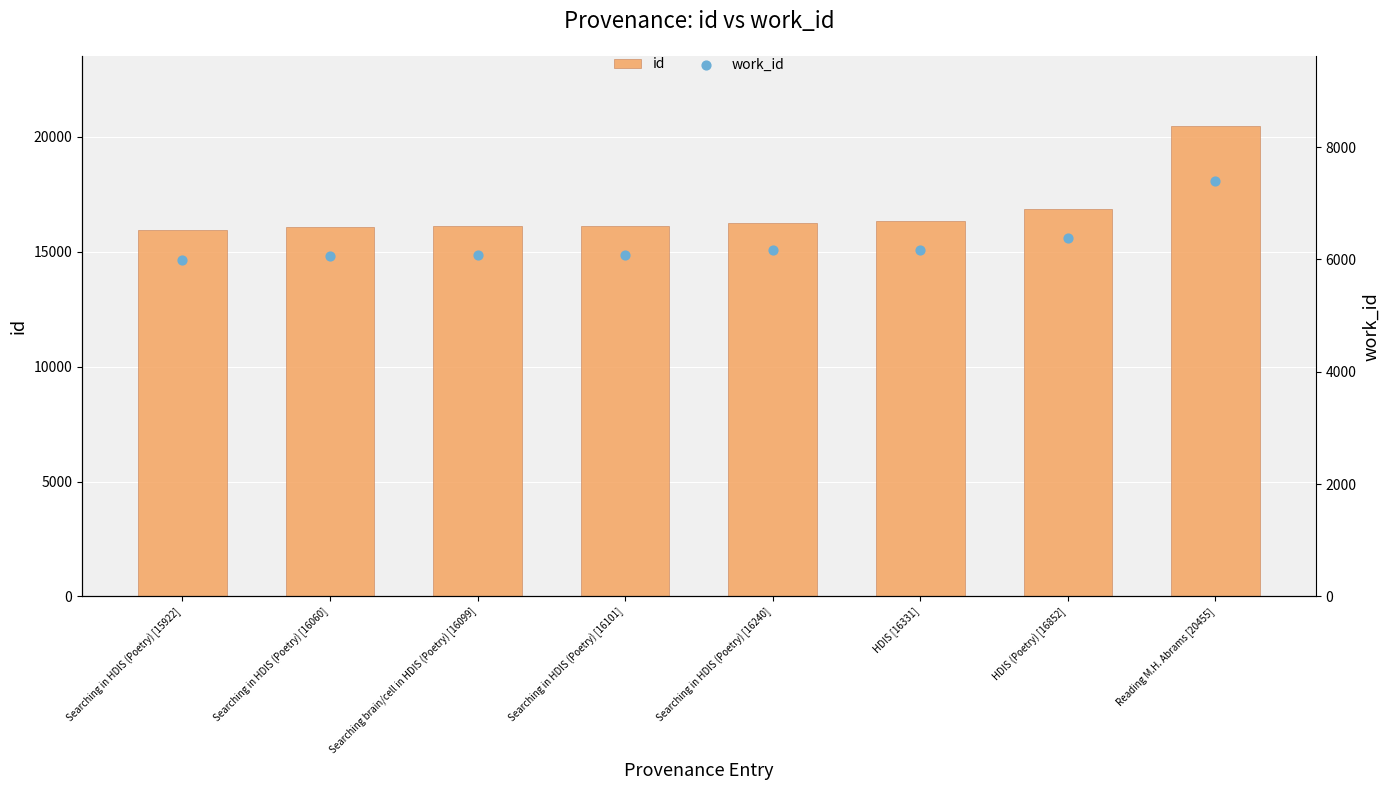

Is the value of work_id at Searching brain/cell in HDIS (Poetry) [16099] greater than the value of id at Searching in HDIS (Poetry) [15922]?

No